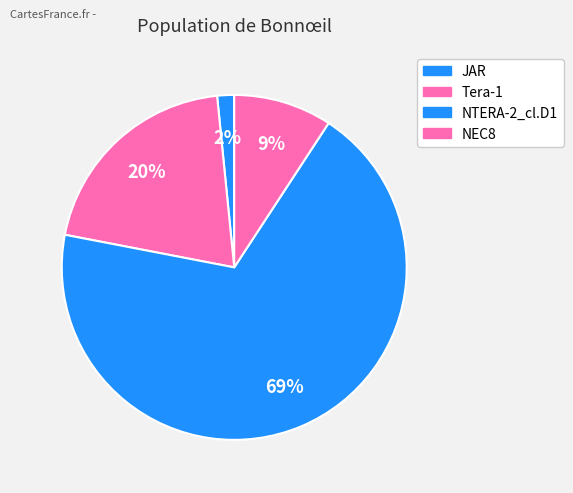

Which slice is the smallest?

JAR